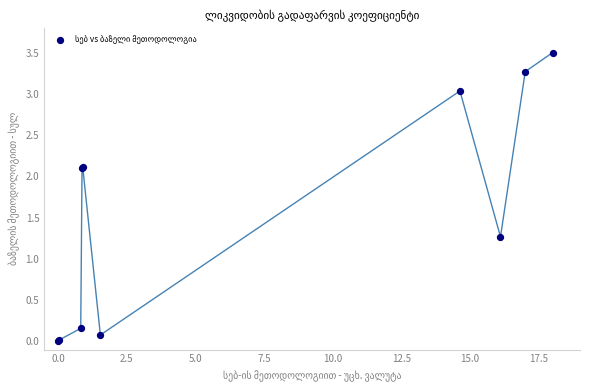

What Y value in the scatter plot is closest to 1?

1.3